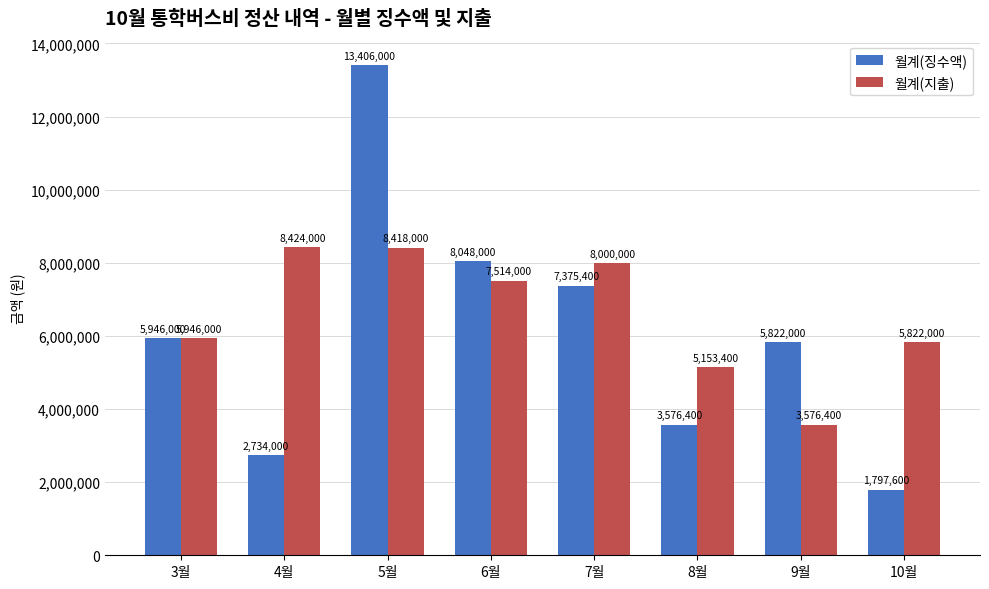

What are all the series names shown in the legend?

월계(징수액), 월계(지출)